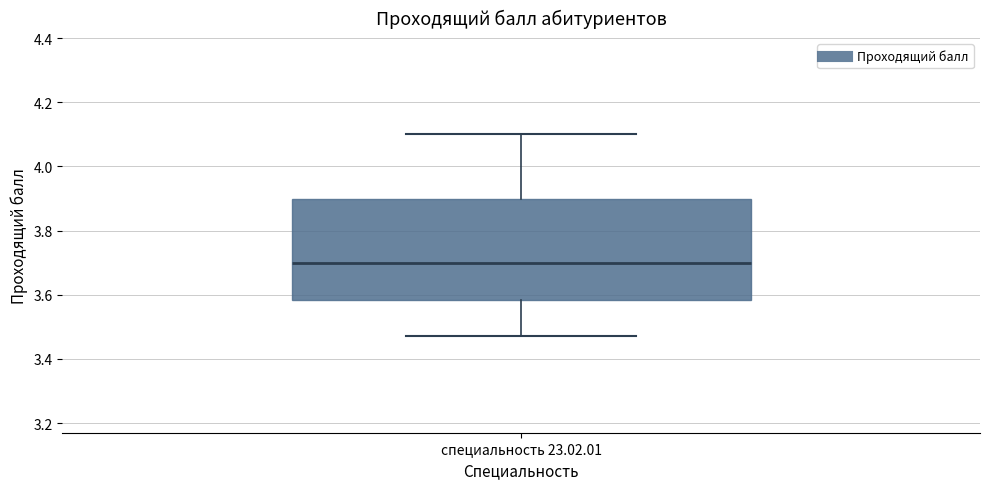

Where is the lower edge of the box for специальность 23.02.01 on the y-axis? The values are not printed on the chart, so give them approximately, as read against the axis.

3.58